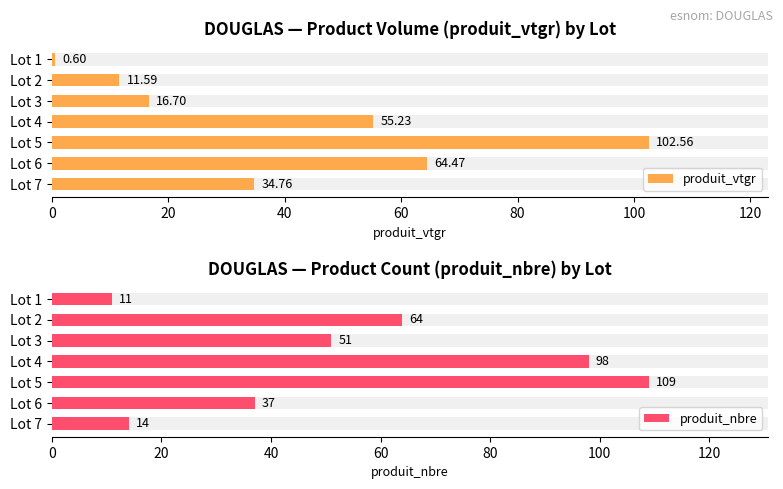

List the series in order of their peak value, highest first.

produit_nbre, produit_vtgr